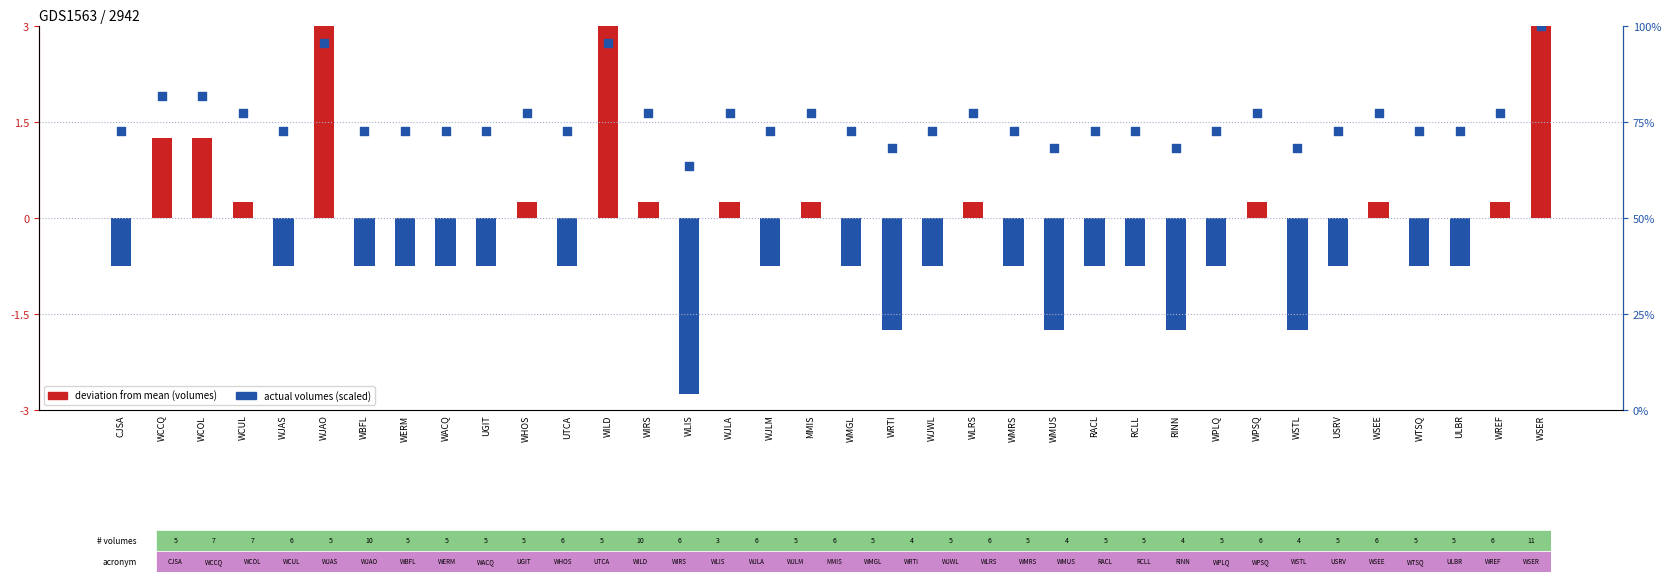

Is the value of Actual volumes (scaled) at WRTI greater than the value of Number of Volumes (deviation from mean) at WERM?

Yes